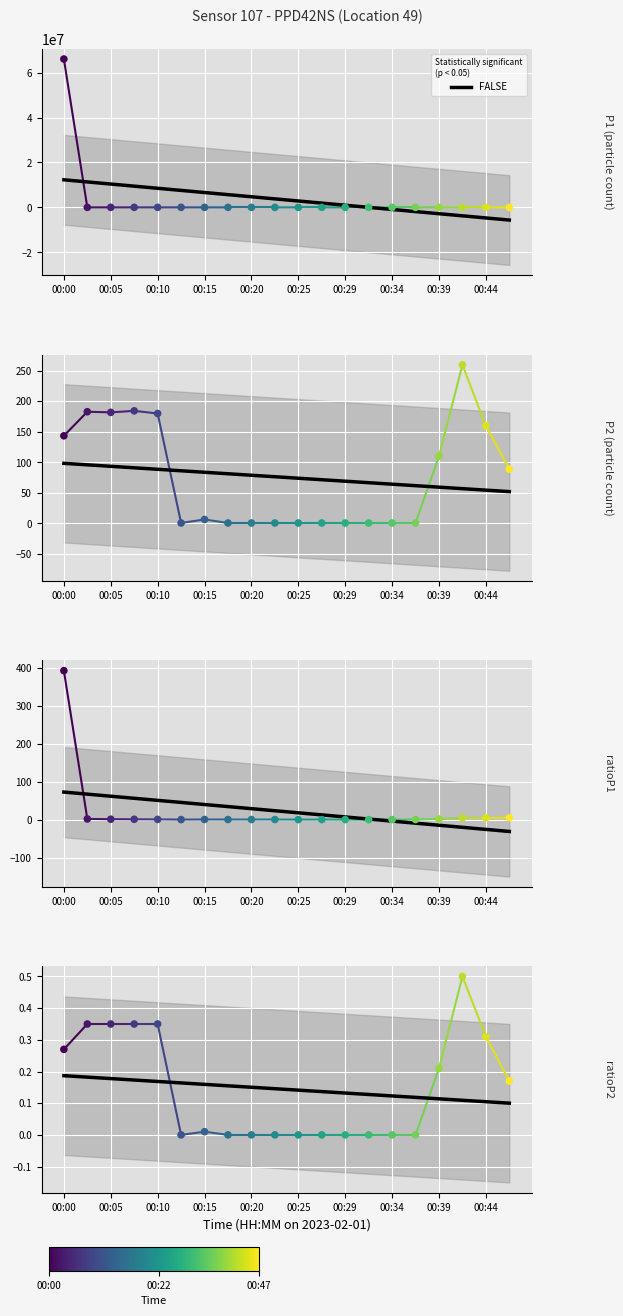

Which has a higher value, 10 or 00:25?

00:25